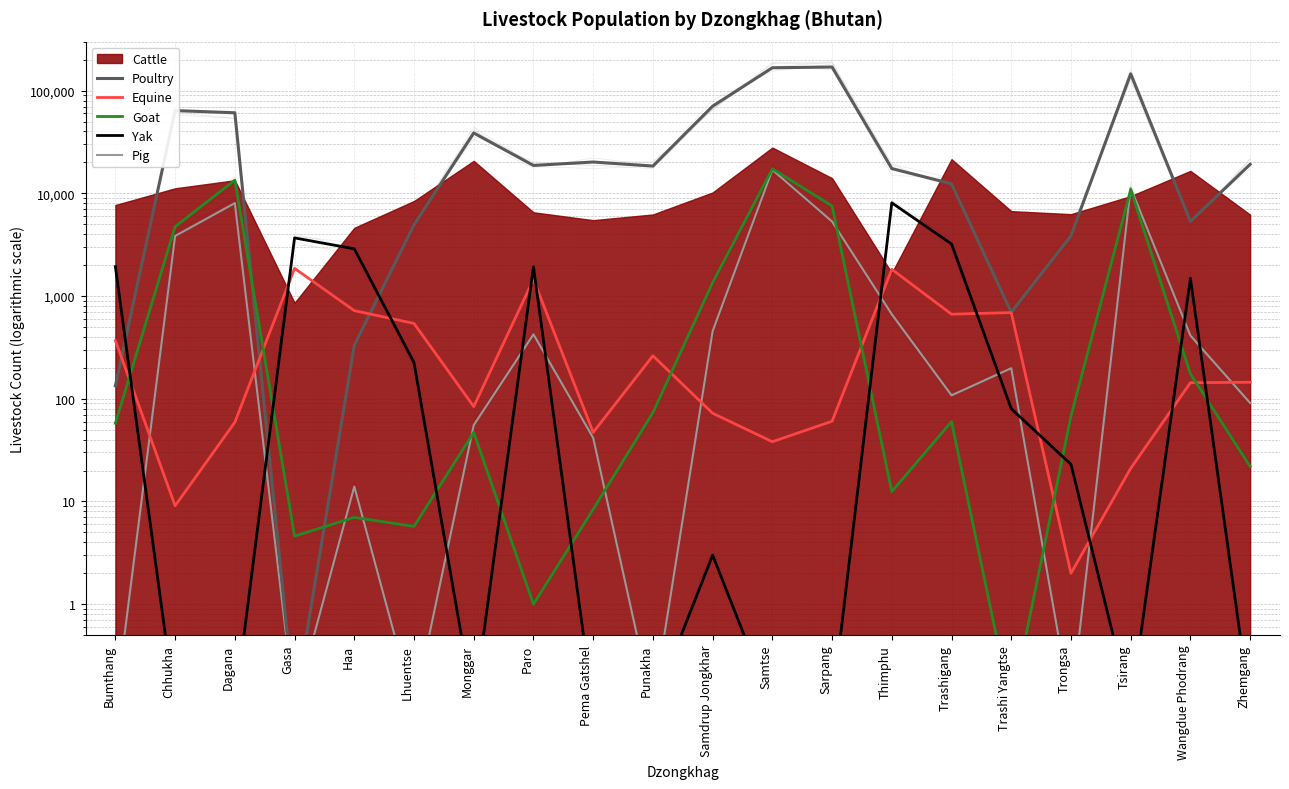

True or false: Goat and Pig intersect in this chart.

True